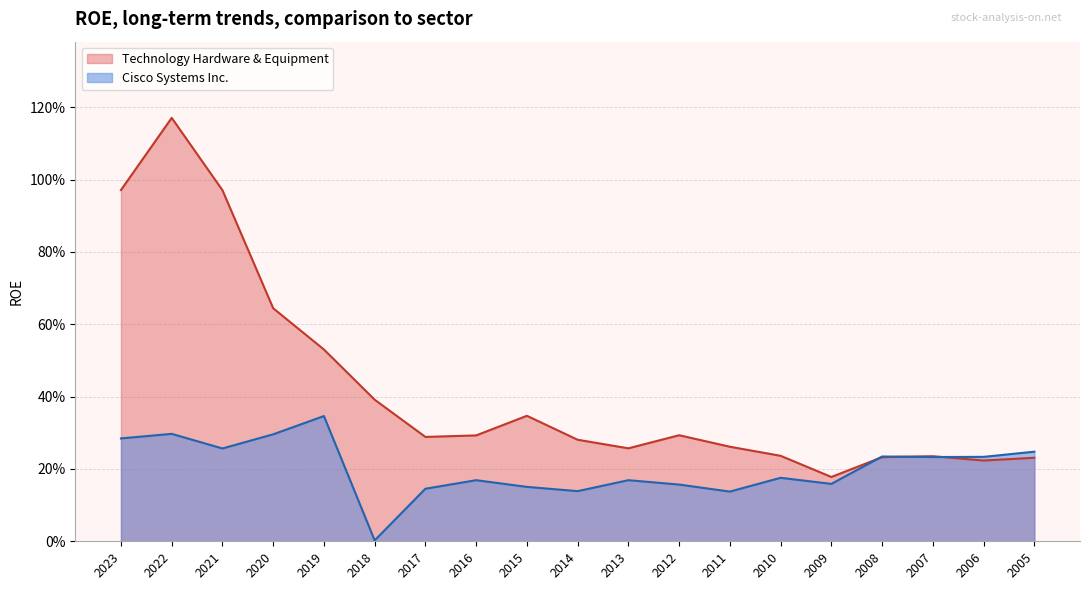

List the series in order of their overall mean, highest first.

Technology Hardware & Equipment, Cisco Systems Inc.